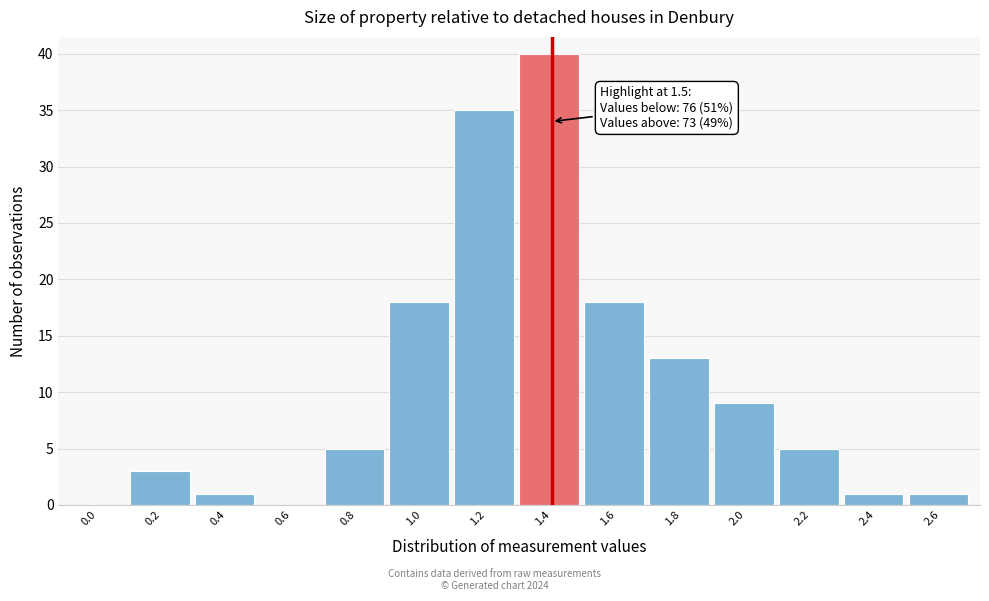

Reading left to right, what are all the values shown in this chart?

0.0=0	0.2=3	0.4=1	0.6=0	0.8=5	1.0=18	1.2=35	1.4=40	1.6=18	1.8=13	2.0=9	2.2=5	2.4=1	2.6=1